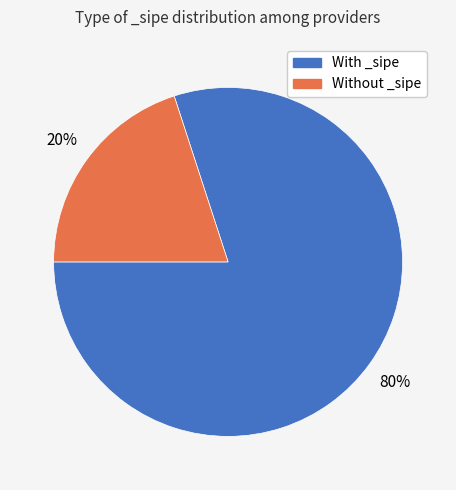

Is there a majority slice in this chart?

Yes